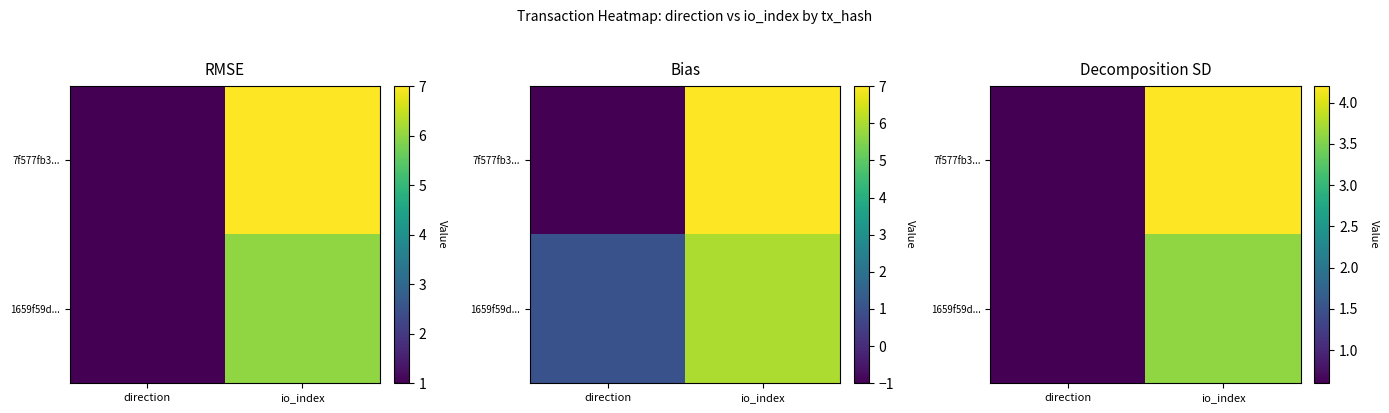

Where is 1659f59d... nearest to the value 2?

direction